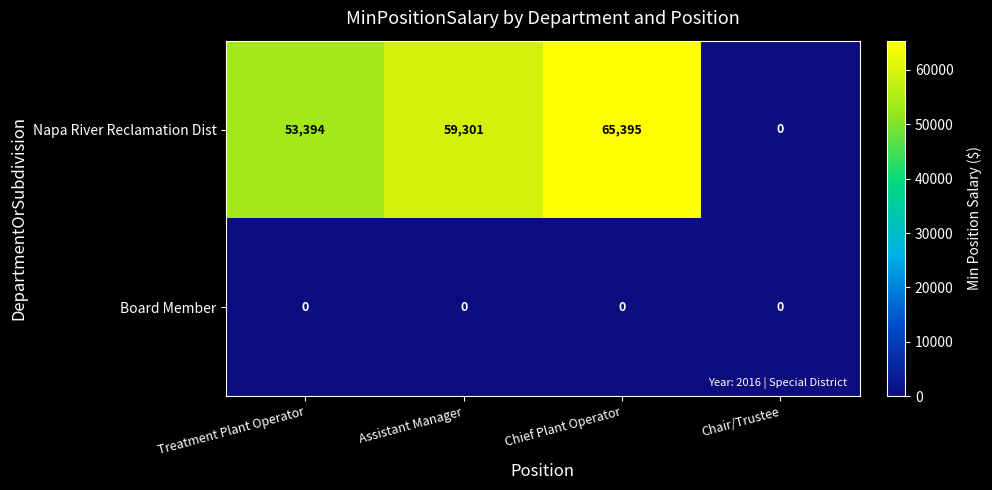

Reading left to right, what are all the values shown in this chart?

Napa River Reclamation Dist: 53394	59301	65395	0
Board Member: 0	0	0	0